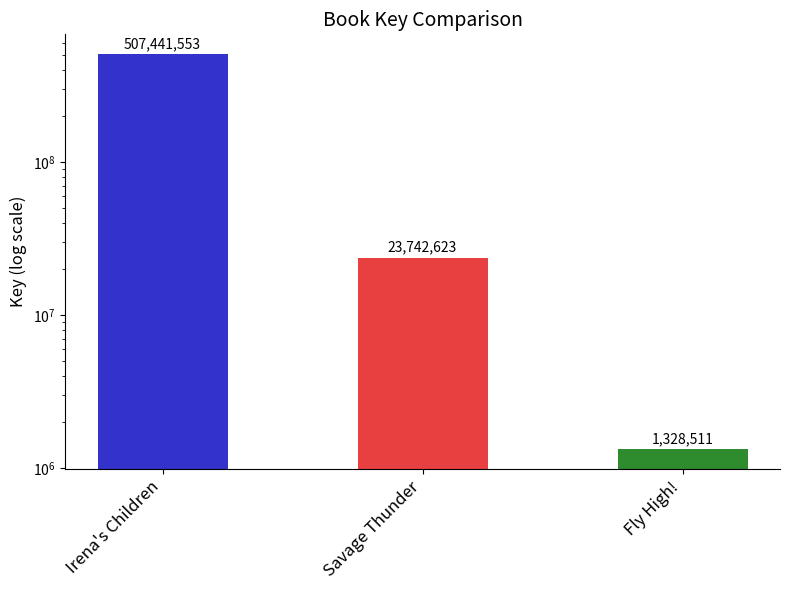

How many bars are there in total?

3